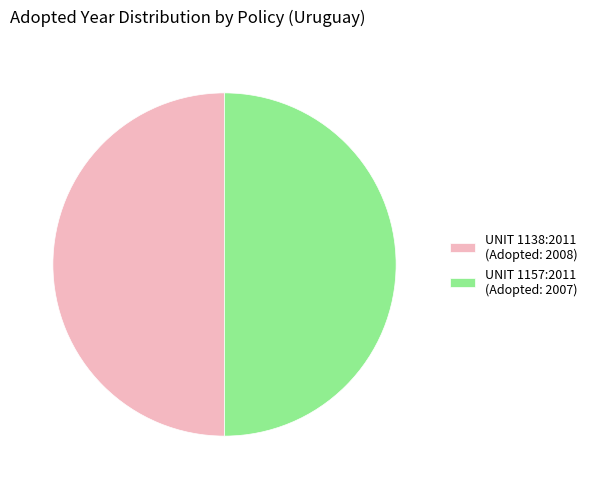

Approximately how many times larger is the value at UNIT 1157:2011 (Adopted: 2007) compared to UNIT 1138:2011 (Adopted: 2008)?

1.0